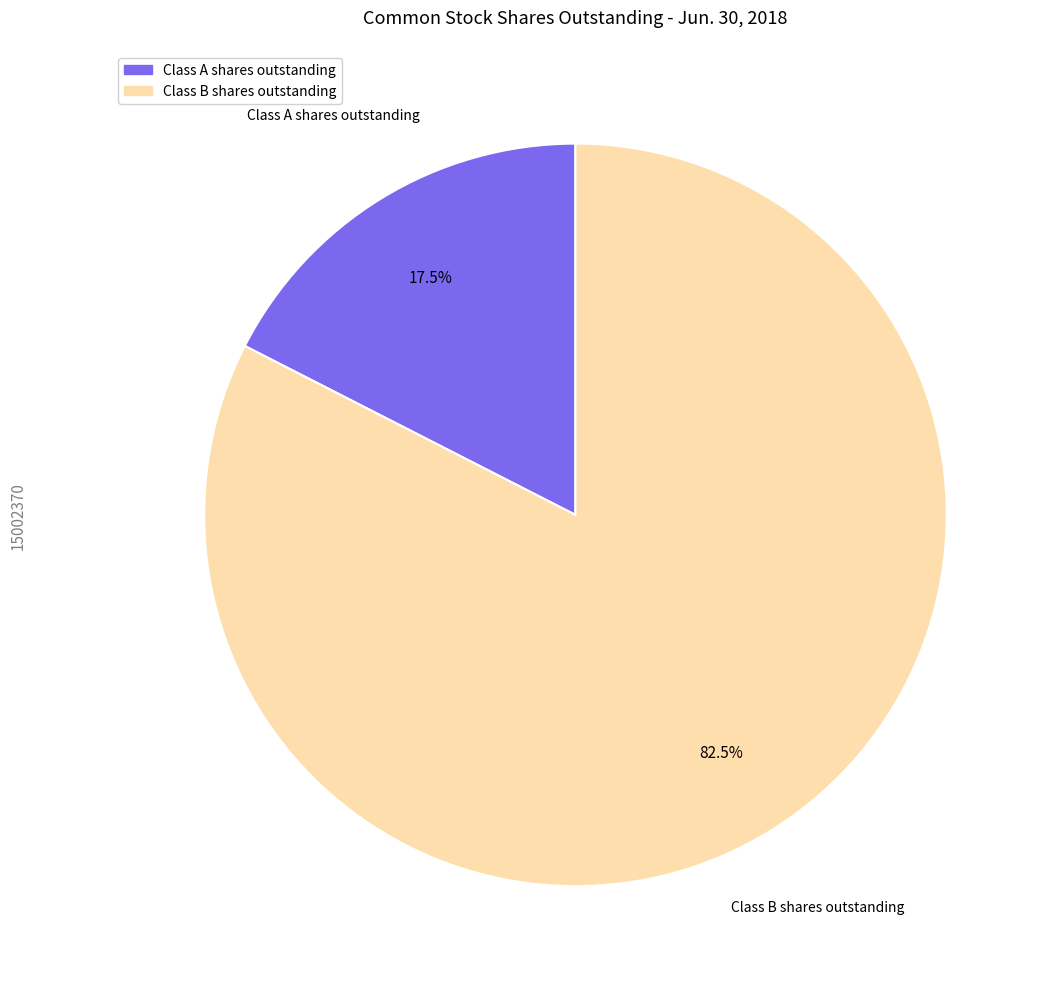

Between Class A shares outstanding and Class B shares outstanding, which is larger?

Class B shares outstanding